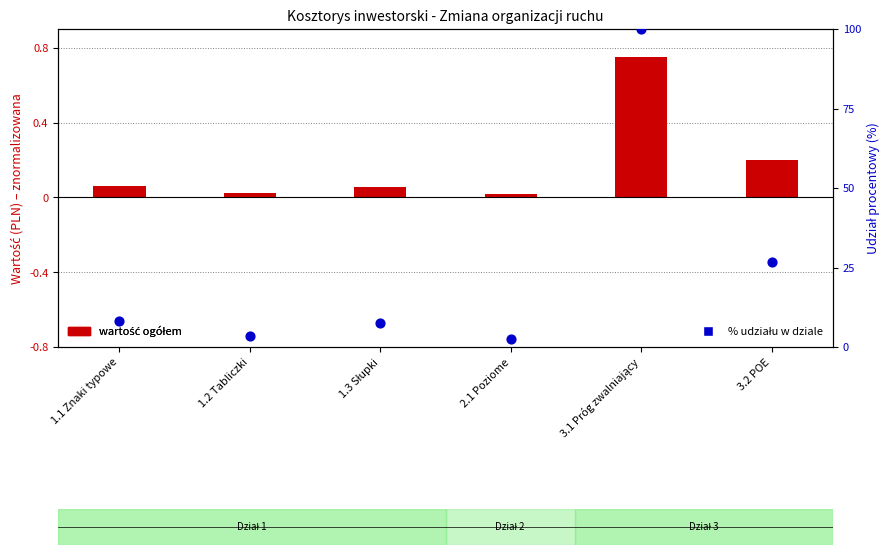

Which series has the largest Y range (max minus min)?

% udziału w dziale